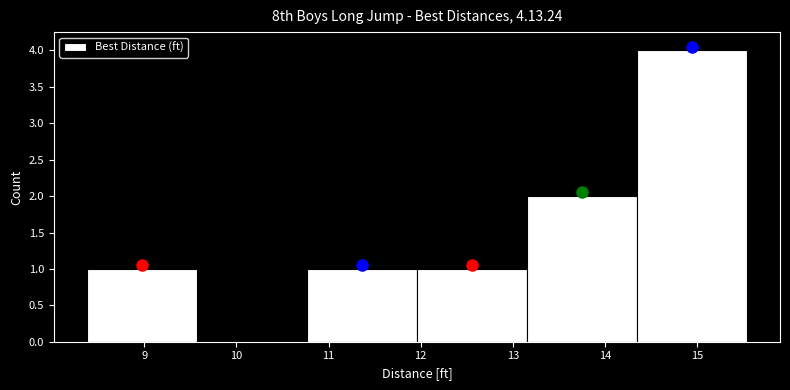

What is the height of the bar covering 13.2 to 14.3 on the x-axis? Neither the bar edges nor the heights are printed on the chart, so give them approximately, as read against the axes.

2